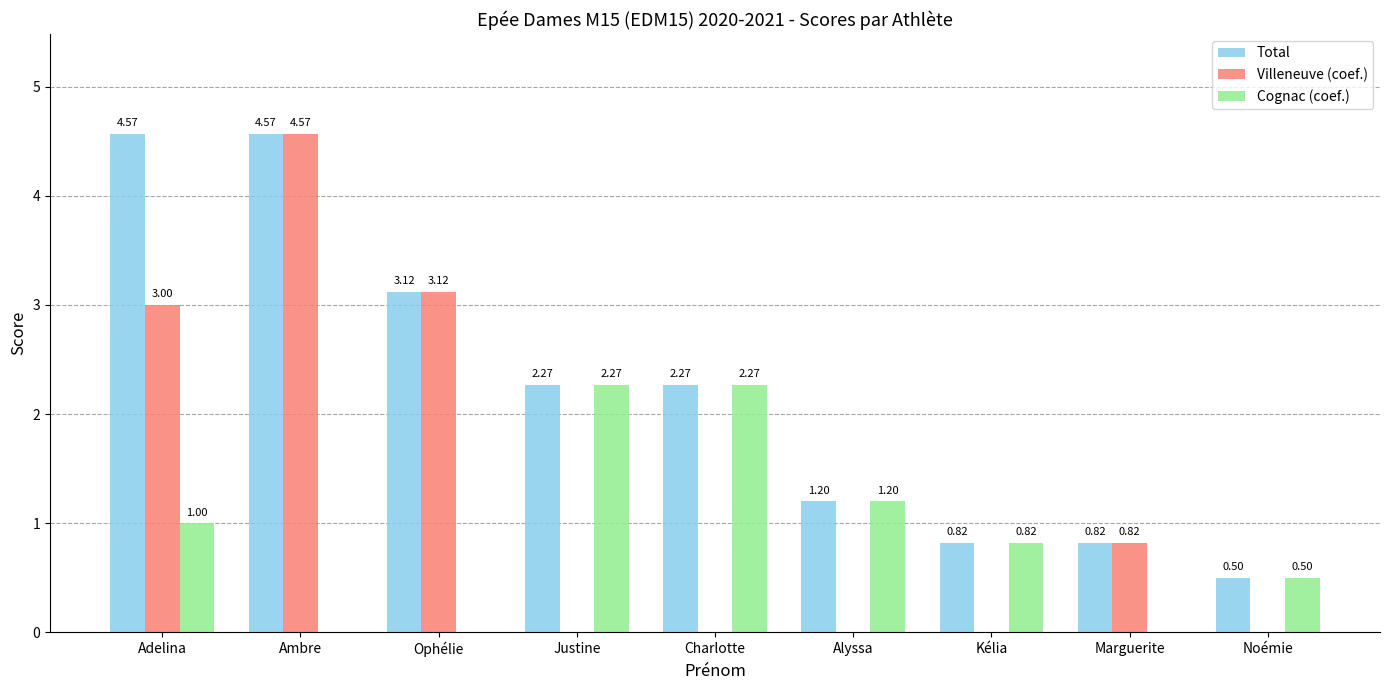

Where does the Total series first go above 2?

Adelina